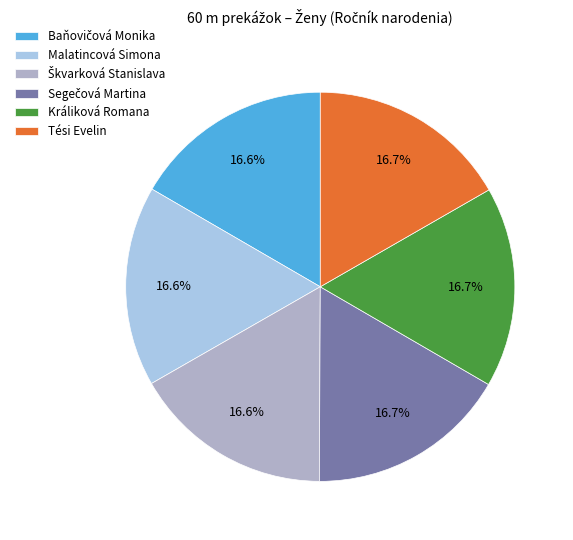

What percentage is NOT represented by Malatincová Simona?

83.4%